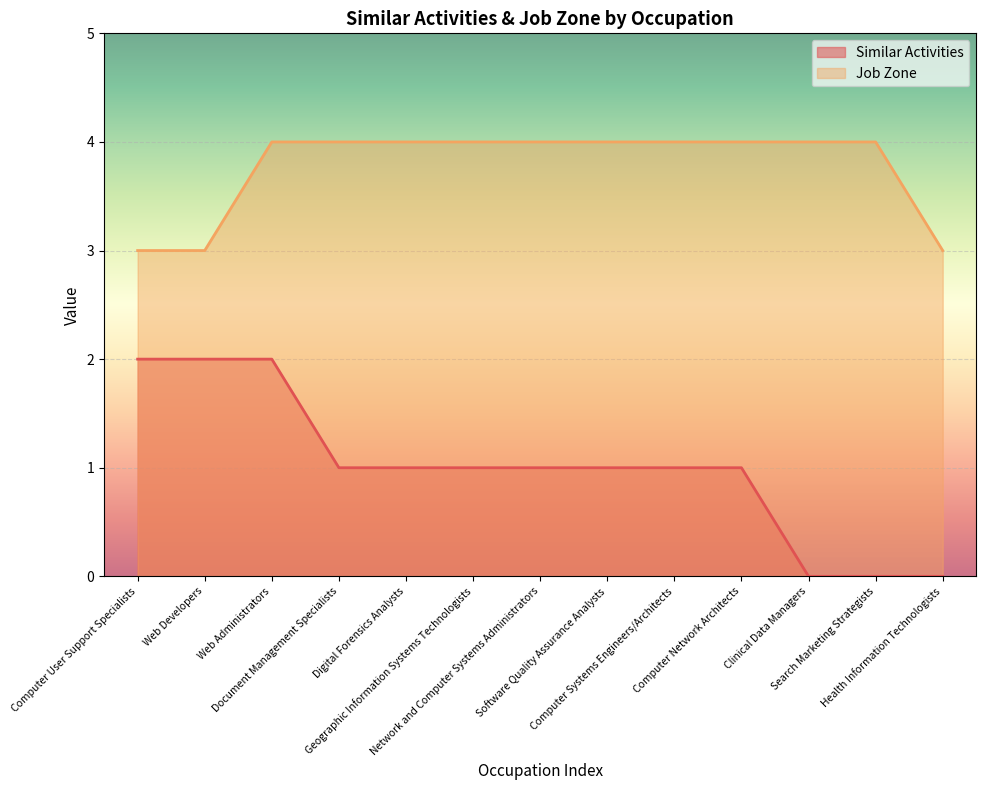

What are all the series names shown in the legend?

Similar Activities, Job Zone